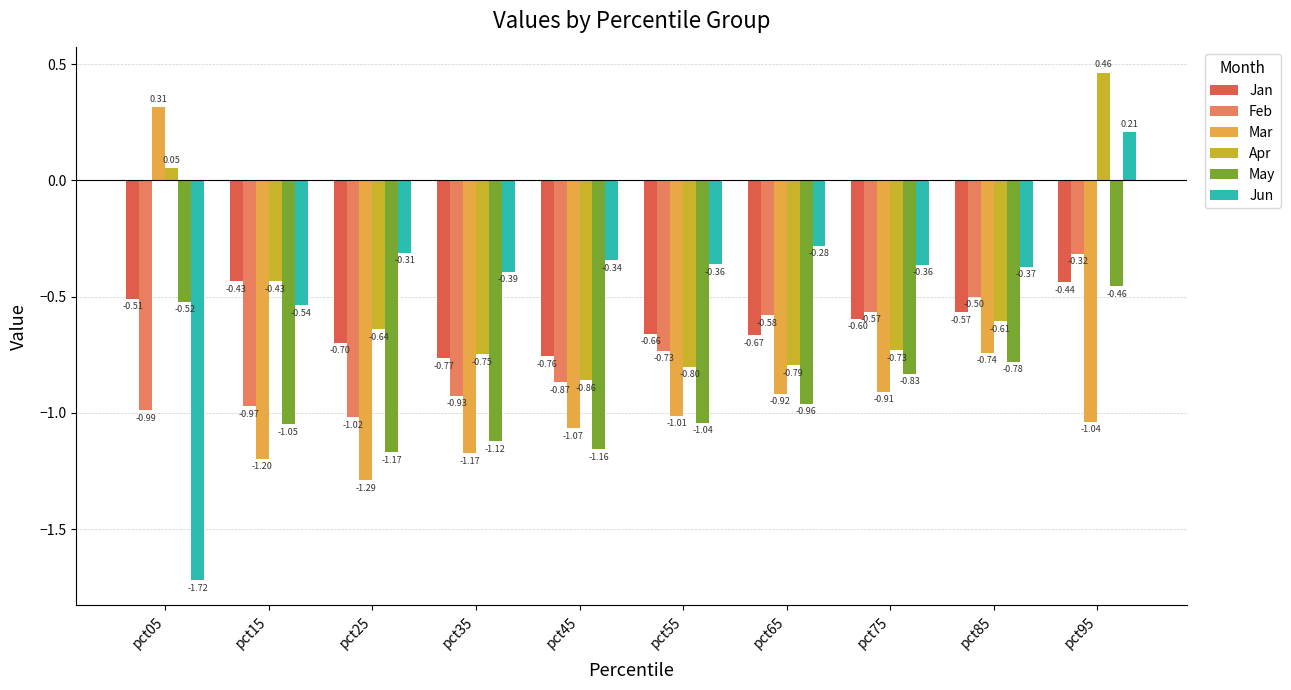

Which series has the widest spread of values?

Jun